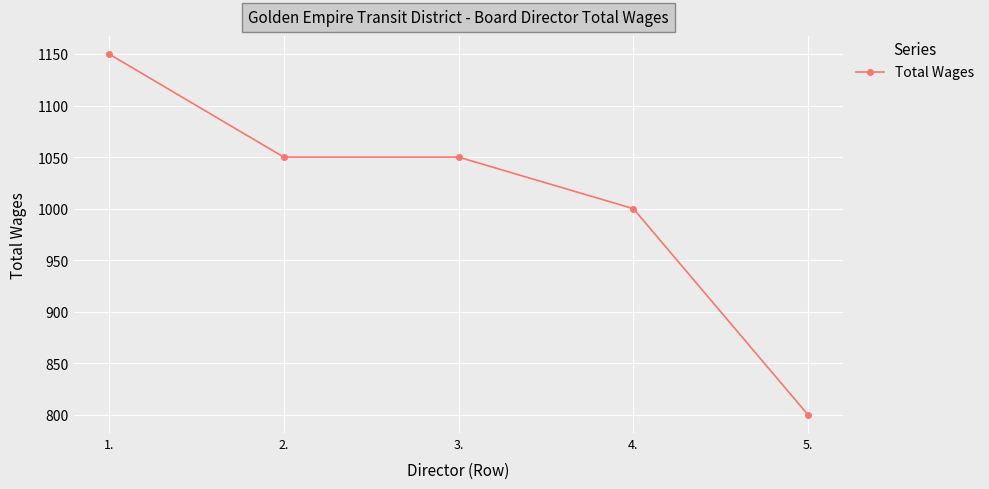

Which category has the lowest value across all series?

5.